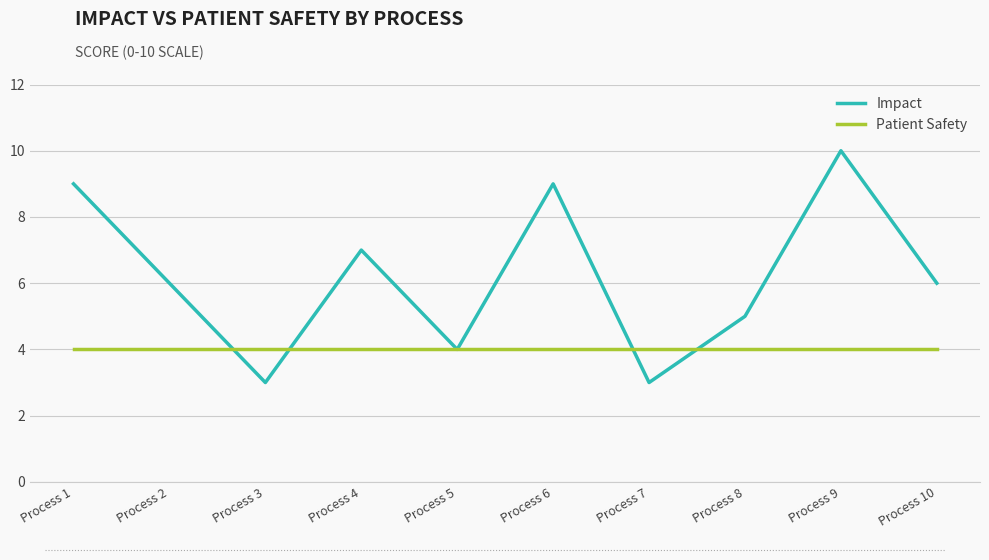

Between Process 5 and Process 7, which series saw the biggest shift?

Impact